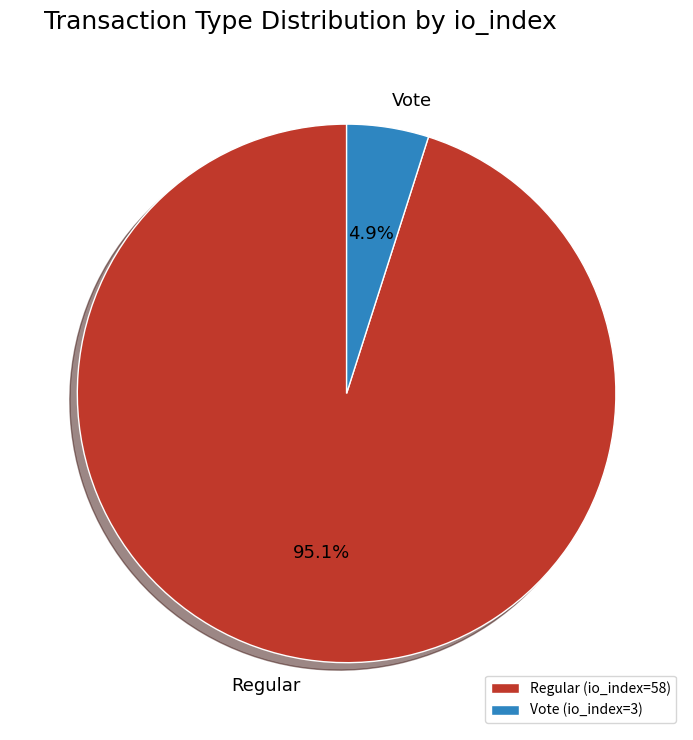

True or false: Vote accounts for 5% of the total.

True